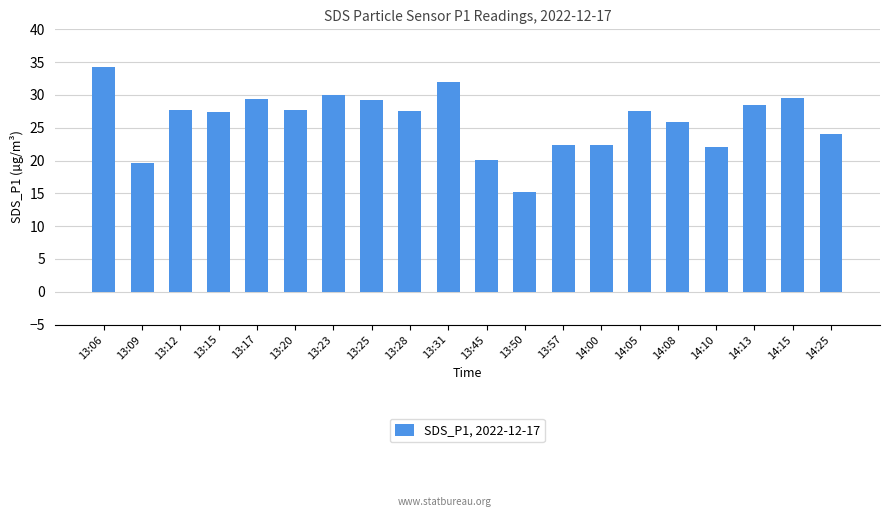

How many bars are there in total?

20